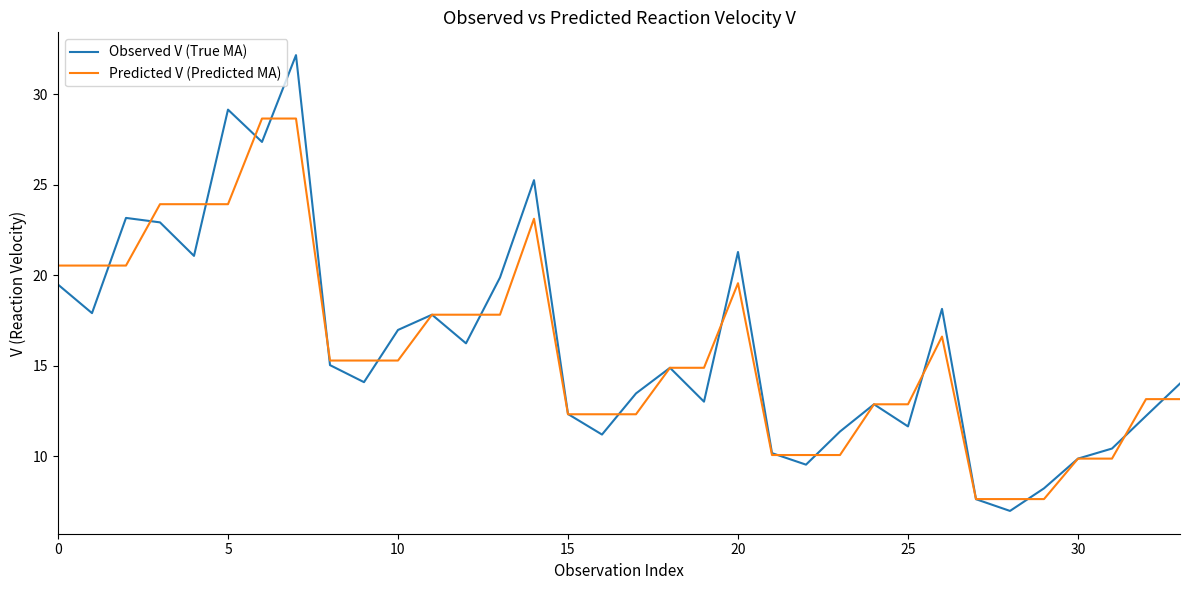

Which series has the widest spread of values?

Observed V (True MA)